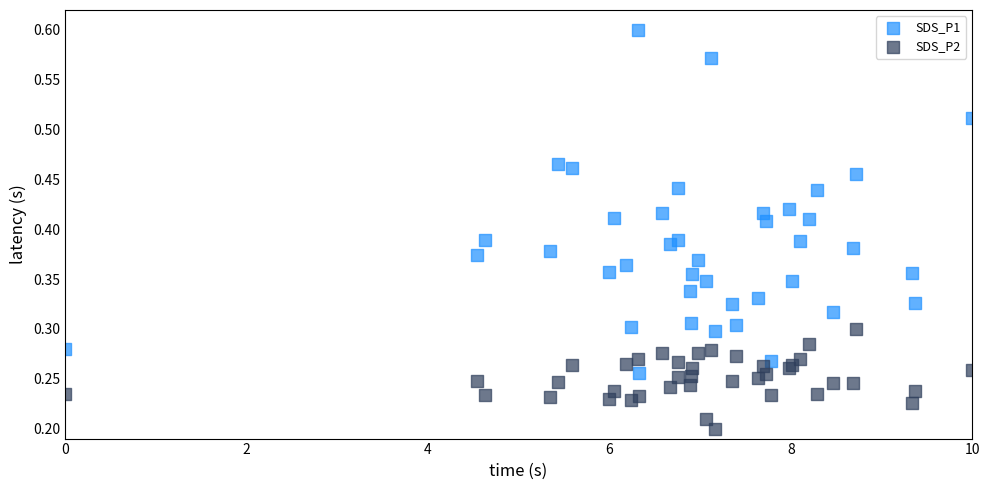

Which series has the largest Y range (max minus min)?

SDS_P1